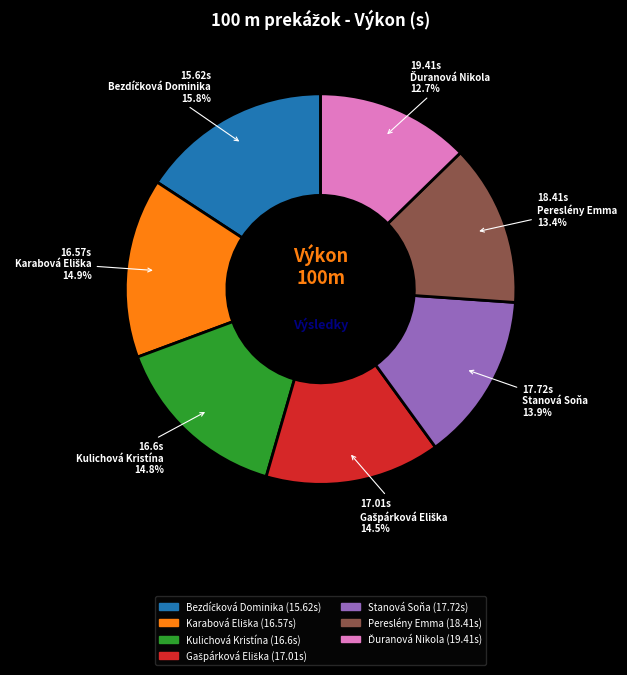

How much of the chart is everything except Pereslény Emma?

86.6%